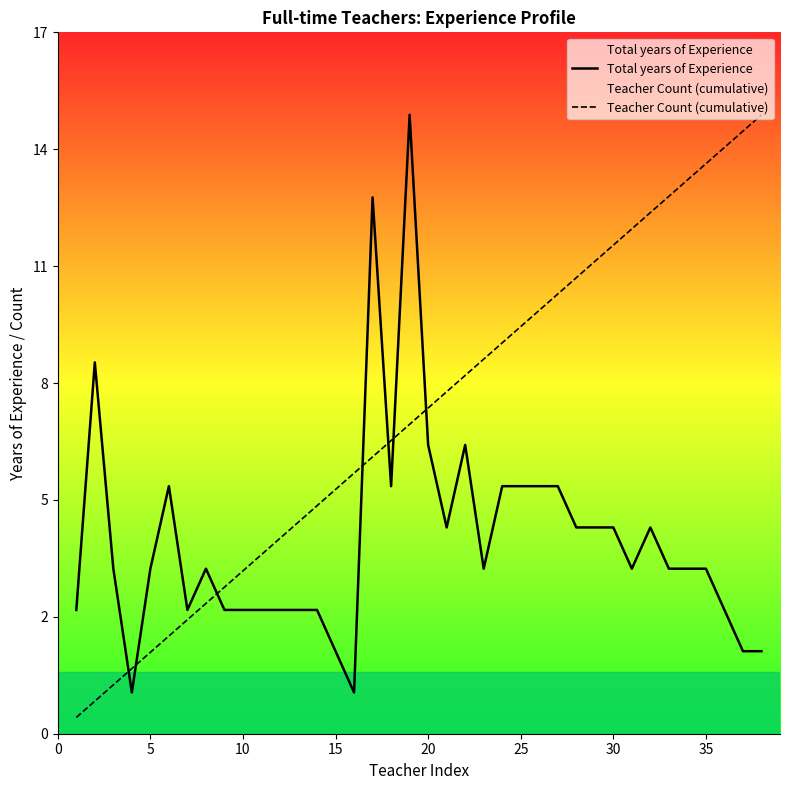

What is the average value of the Total years of Experience series?

4.7